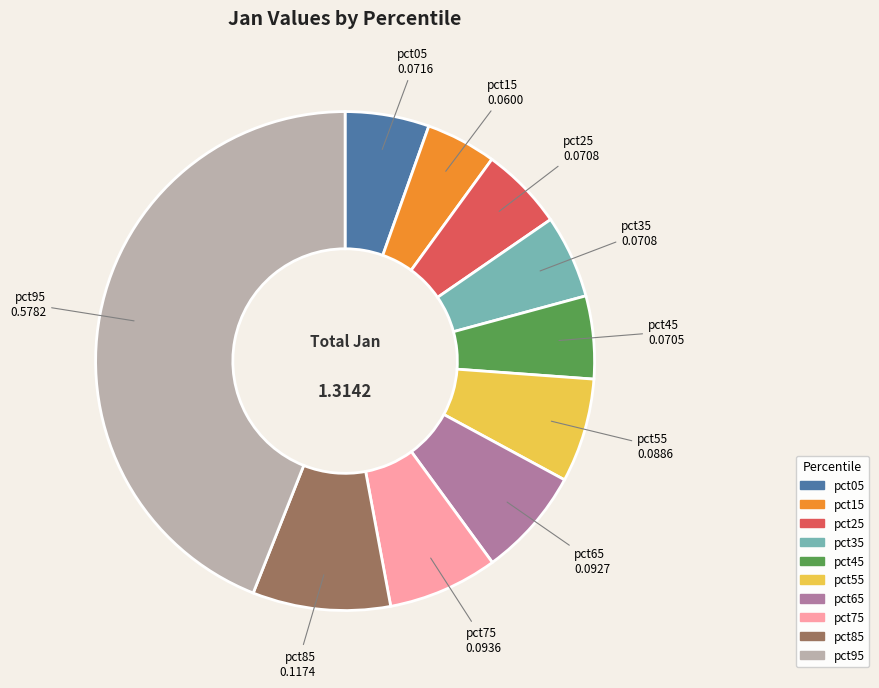

Is there a majority slice in this chart?

No